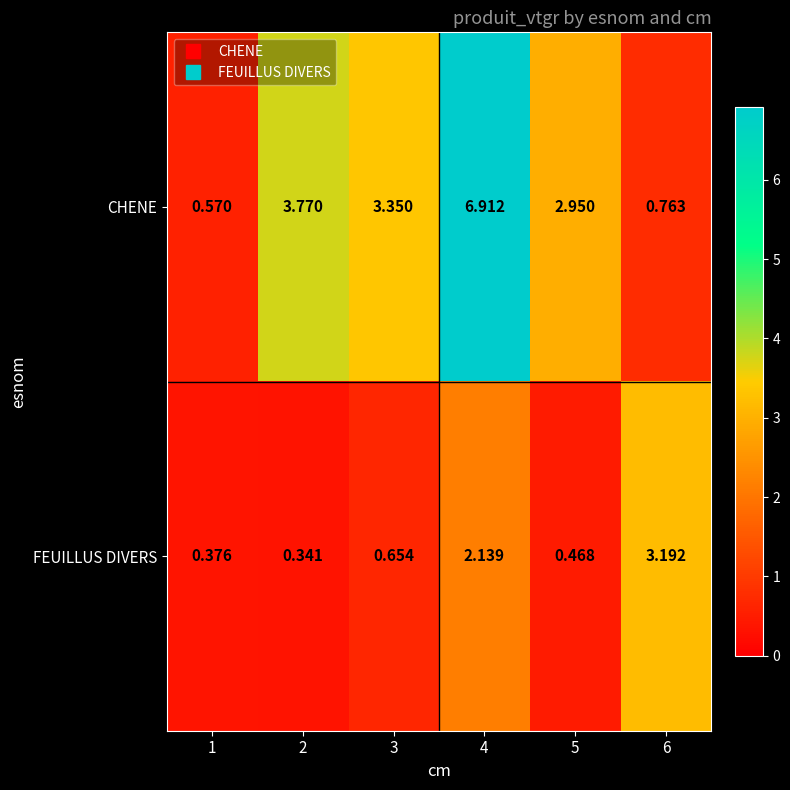

What is the total value across all series at 3?

4.0